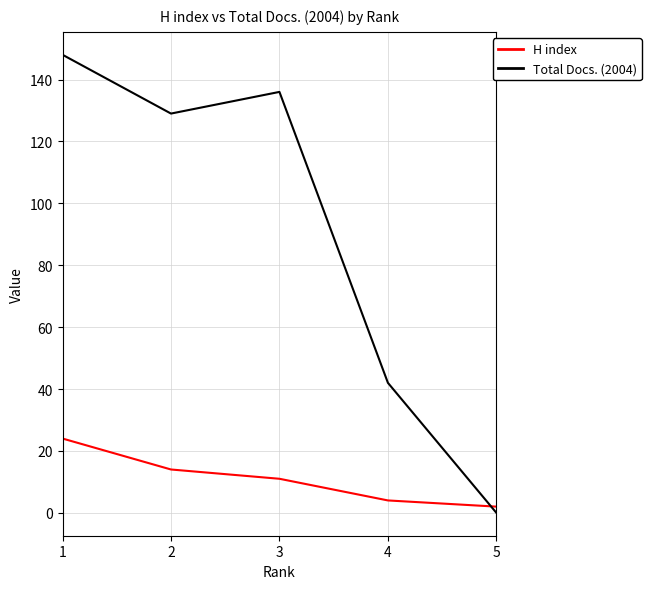

Reading left to right, extract all data points from this chart.

H index: 24	14	11	4	2
Total Docs. (2004): 148	129	136	42	0